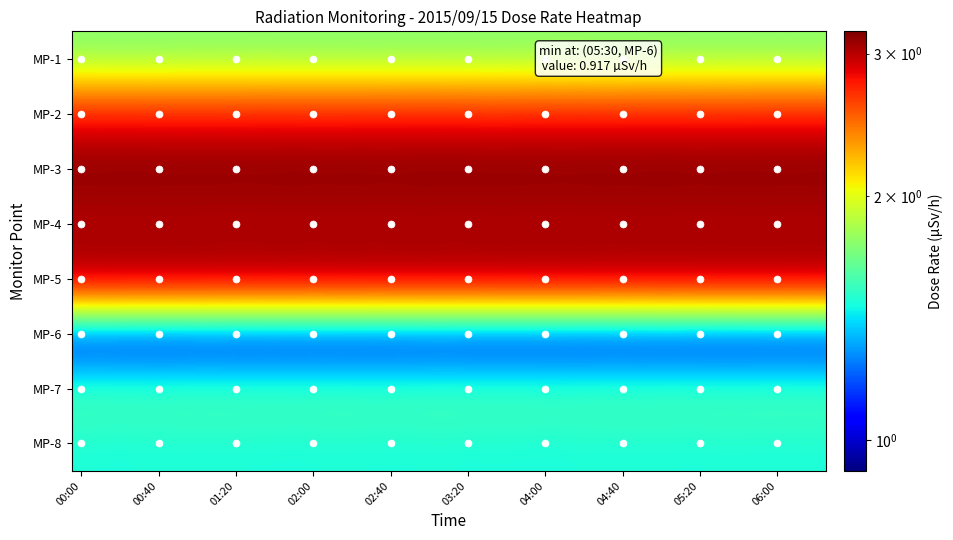

Count the number of data series in this chart.

8